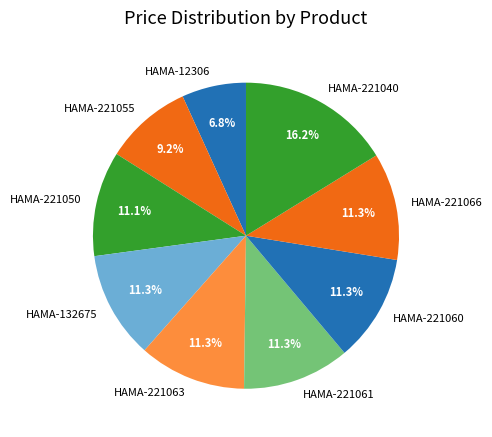

Count the number of slices in the pie.

9